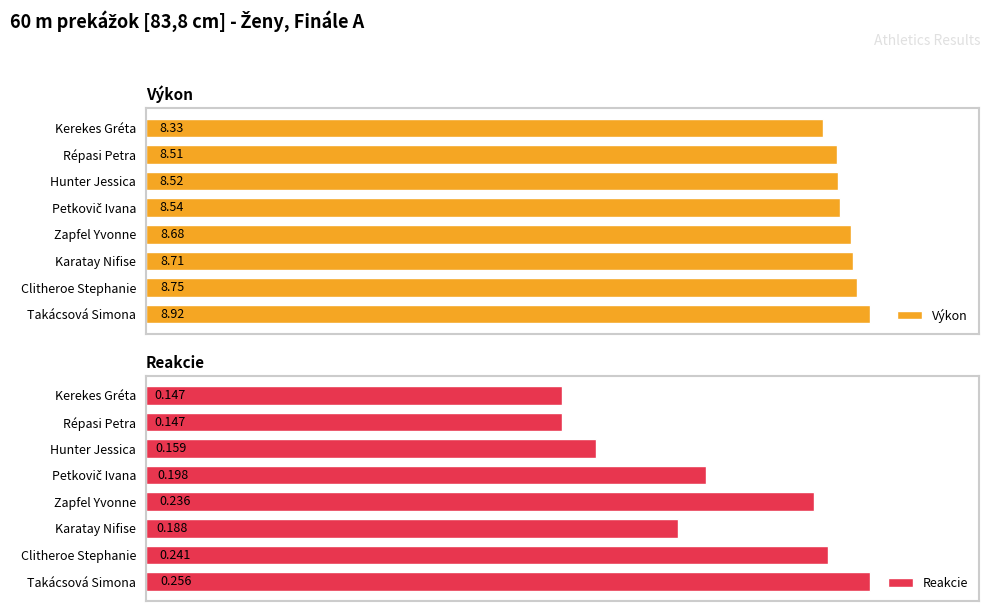

What is the value of the Reakcie bar at the 3rd from the left?

0.2